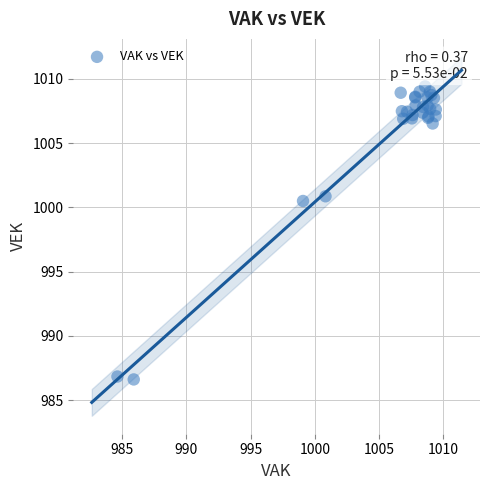

What Y value in the scatter plot is closest to 998?

1000.5